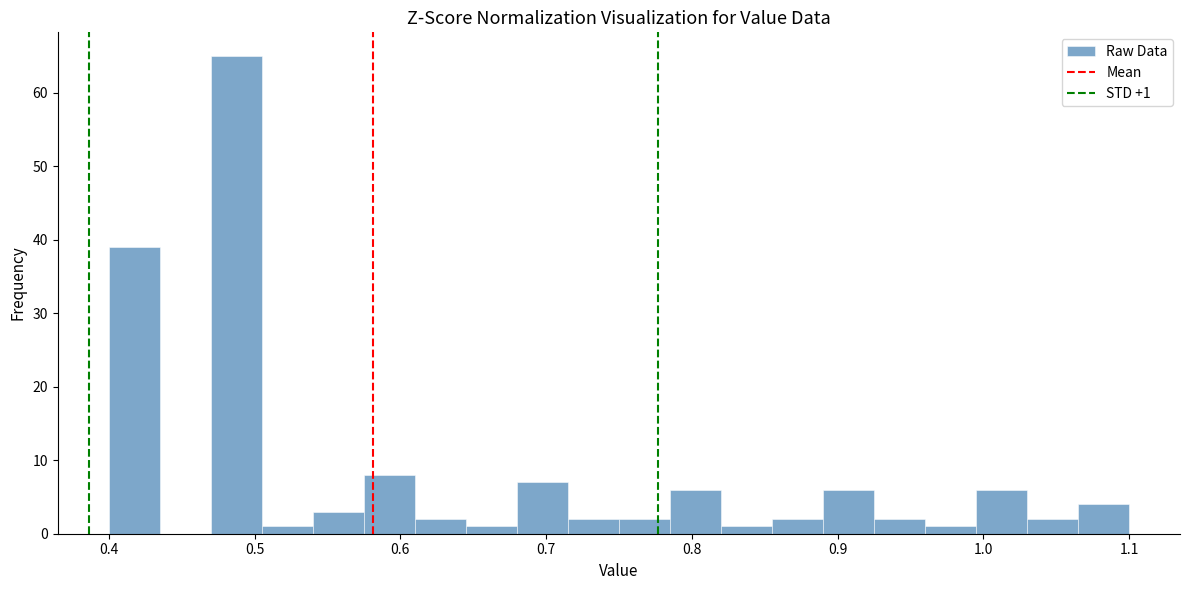

Around what value on the x-axis is the tallest bar? Give the approximate position of its centre, as read against the axis.

0.49